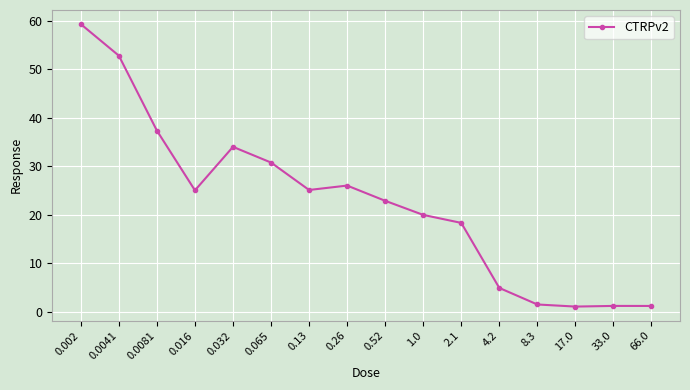

Is it true that the value at 0.065 is 7.6?

False